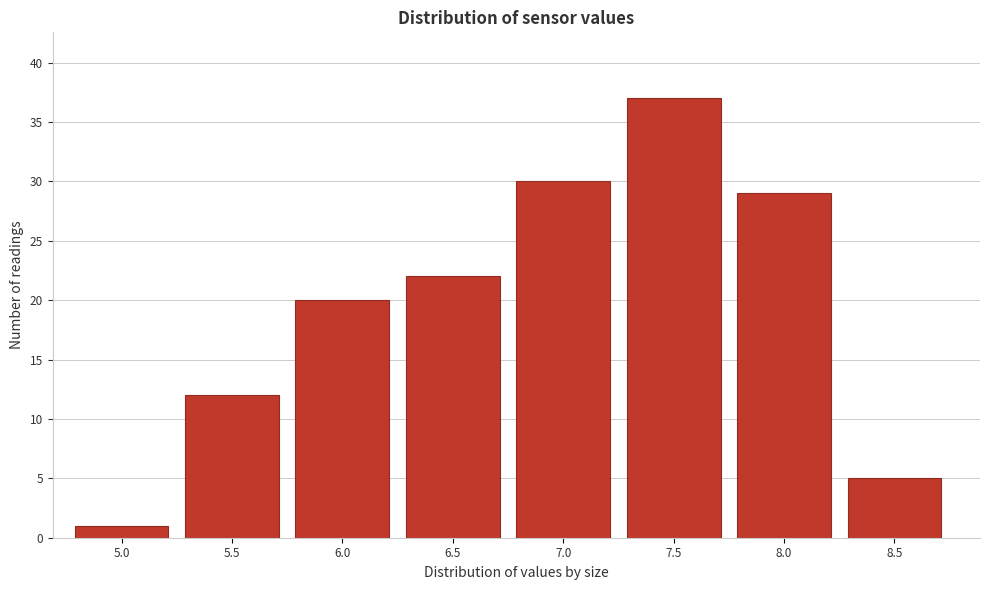

Reading left to right, transcribe all the data shown in this chart.

5.0=1	5.5=12	6.0=20	6.5=22	7.0=30	7.5=37	8.0=29	8.5=5